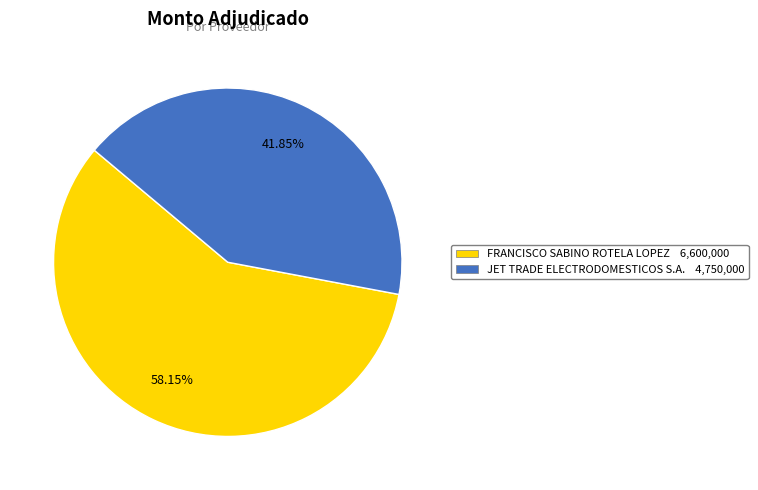

How many segments does this pie chart have?

2